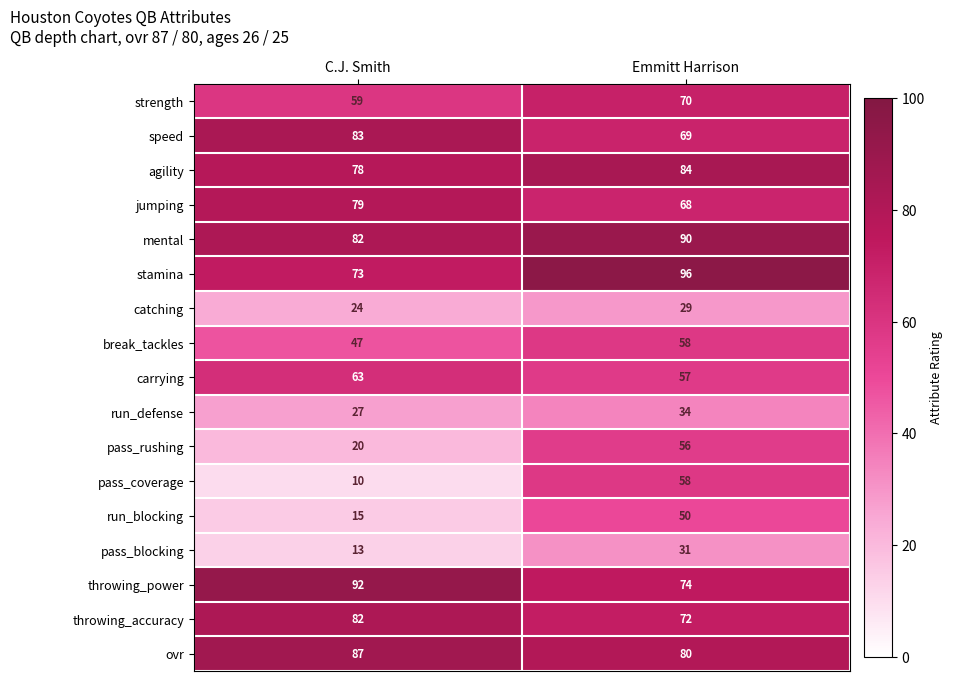

At which category does the chart reach its minimum across all series?

C.J. Smith